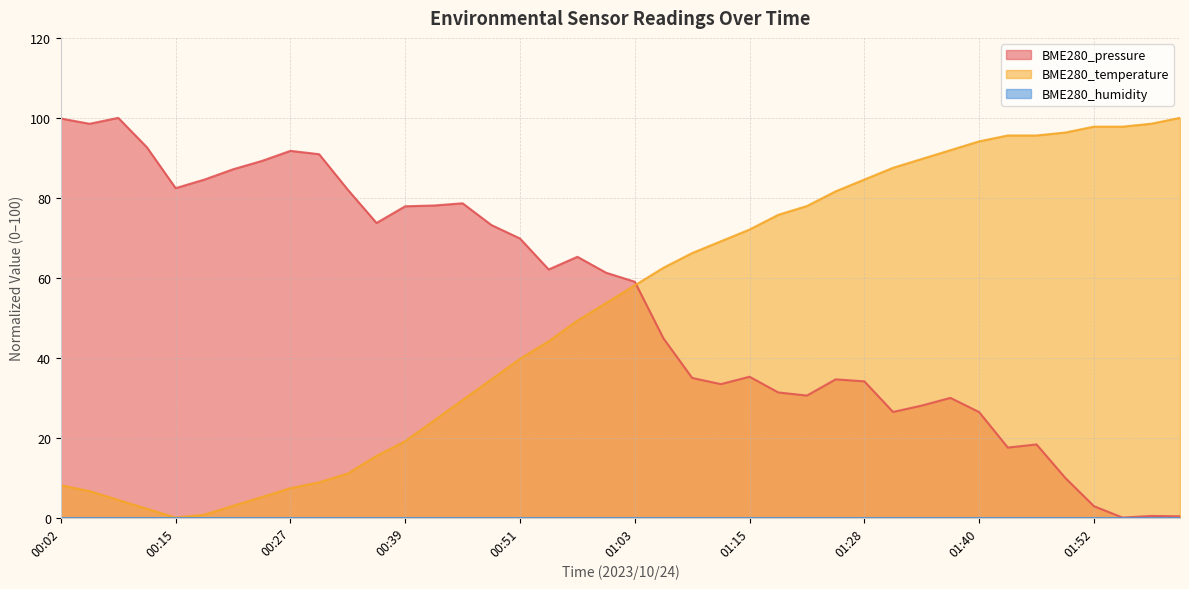

Which has a higher value, 01:43 or 01:58?

01:43